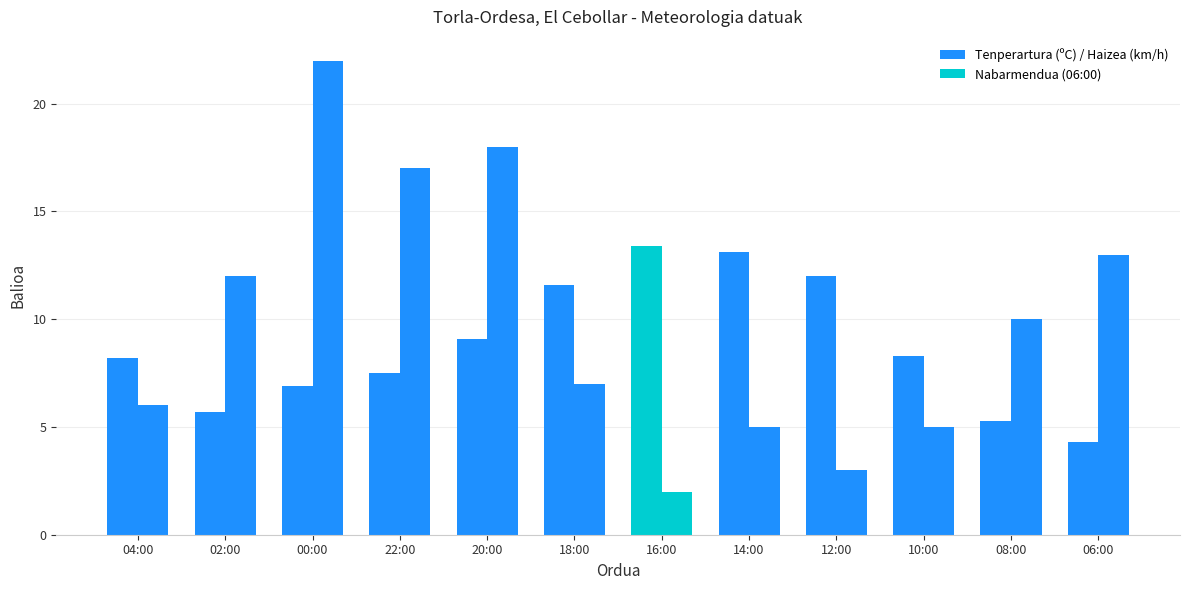

Count the number of data series in this chart.

2